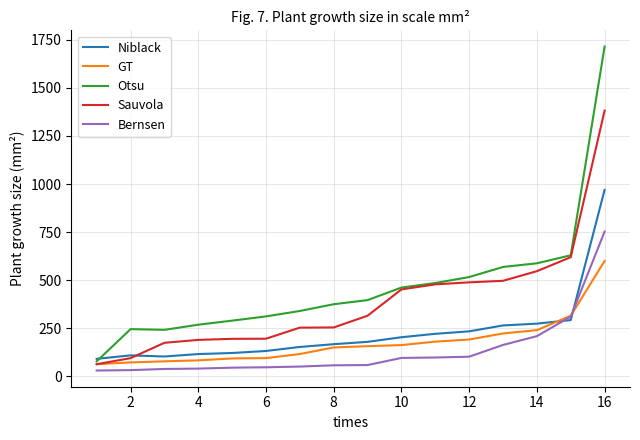

How many lines are shown in the chart?

5